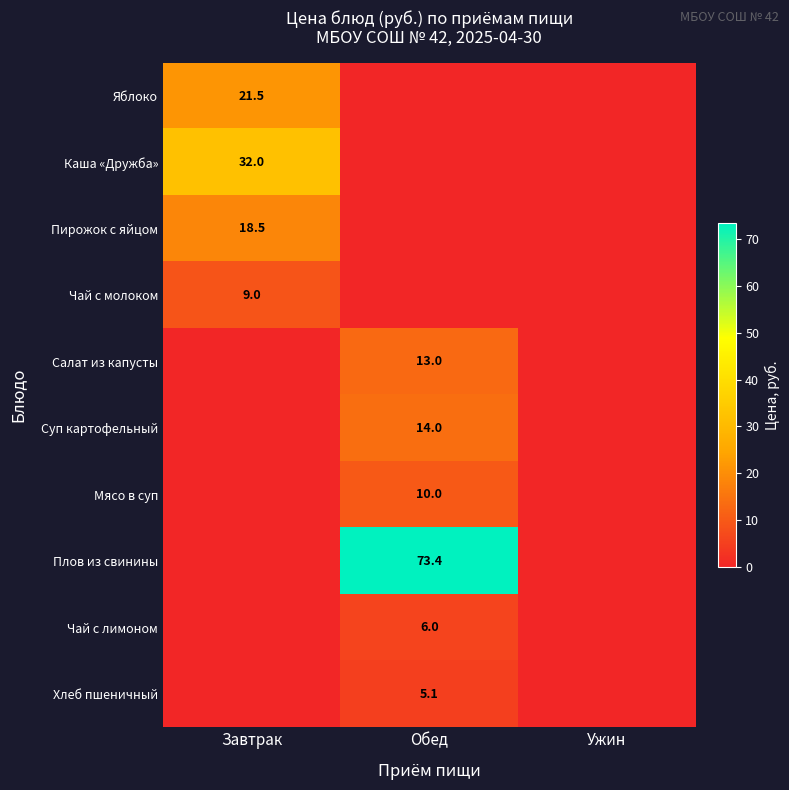

Count the Чай с молоком values in the range 0 to 9.

3